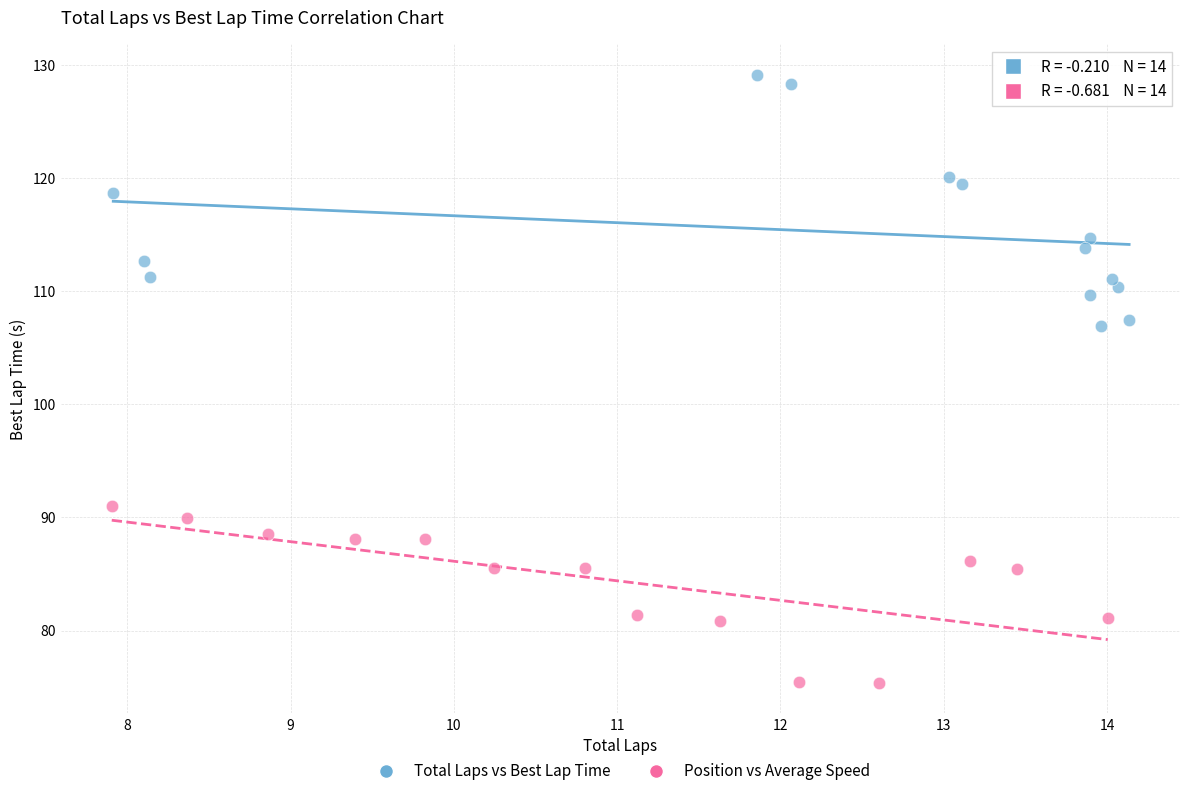

Which series contains the lowest Y value?

Position vs Average Speed